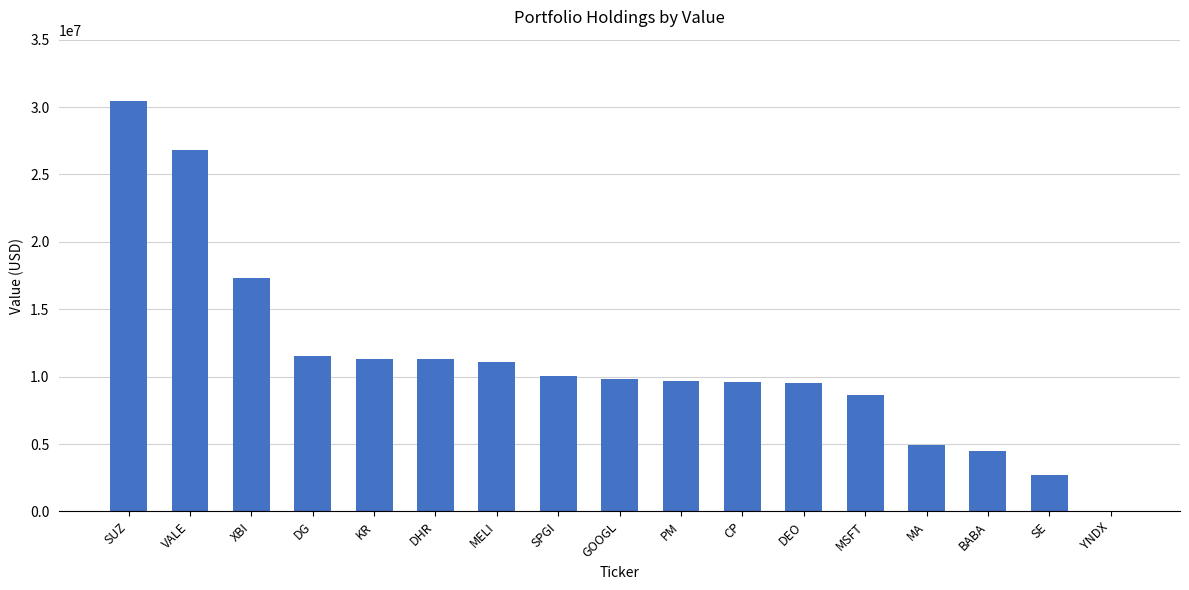

Where is the data nearest to the value 15231500?

XBI